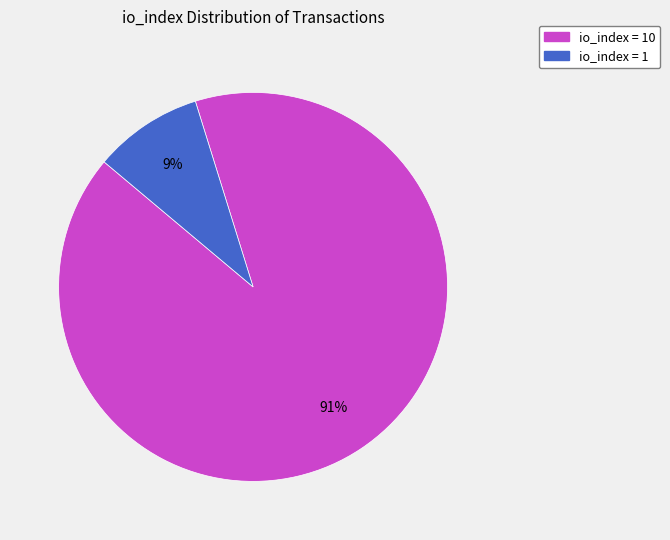

Which slice is the smallest?

io_index = 1